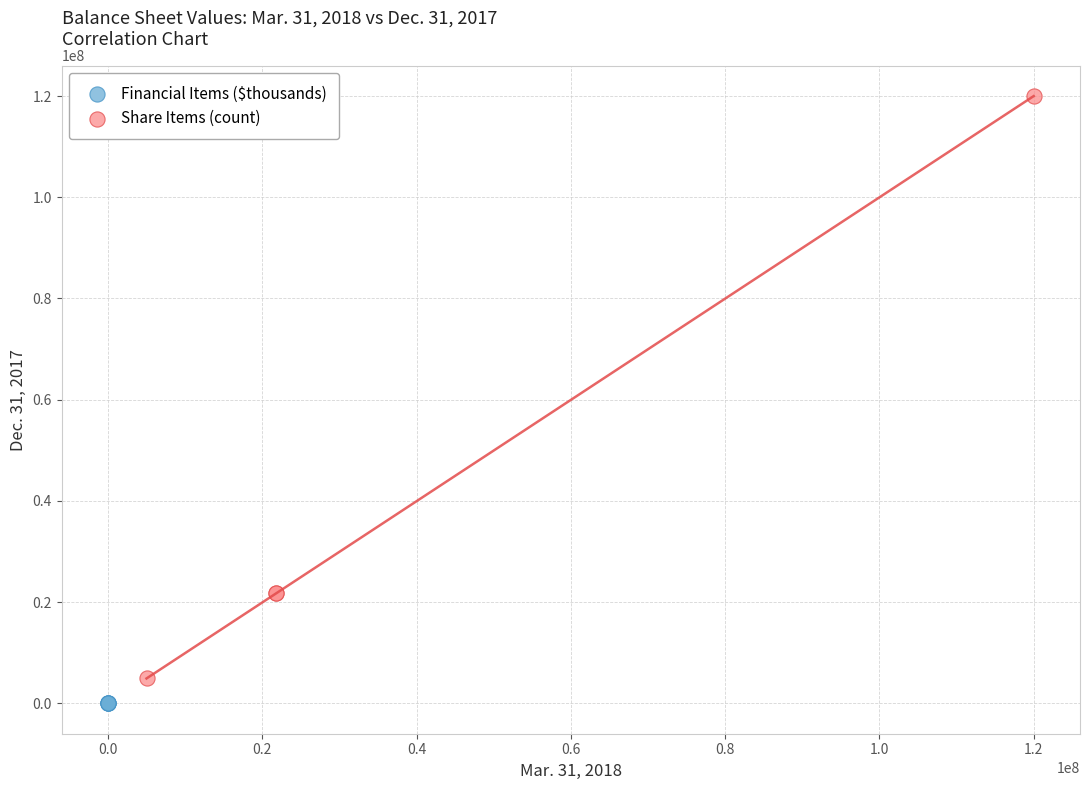

Which series has the widest spread of Y values?

Share Items (count)